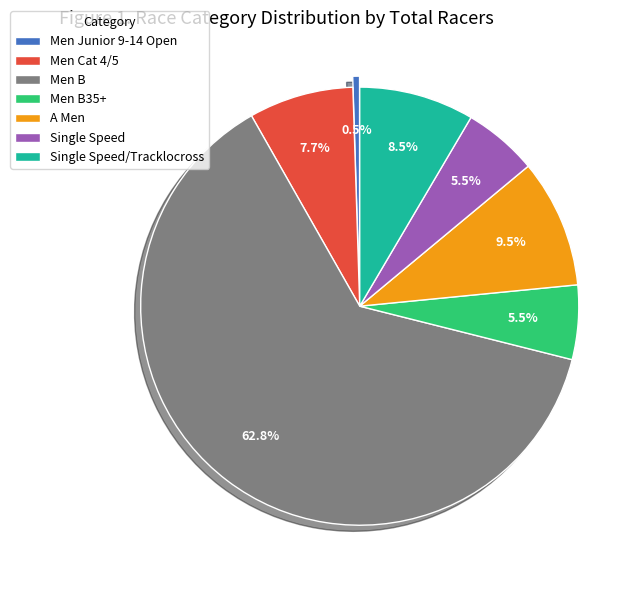

Is it true that Single Speed/Tracklocross is 8% of the pie?

True